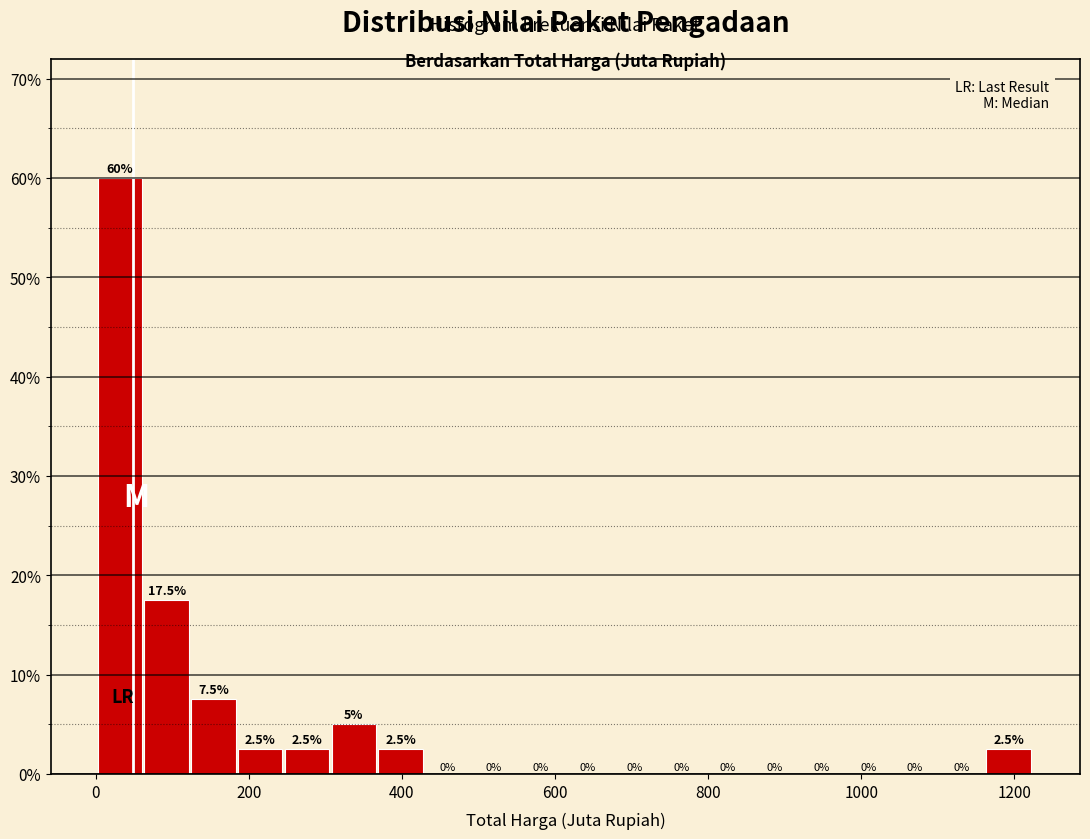

Read against the x-axis, roughly where is the centre of the tallest bar?

40